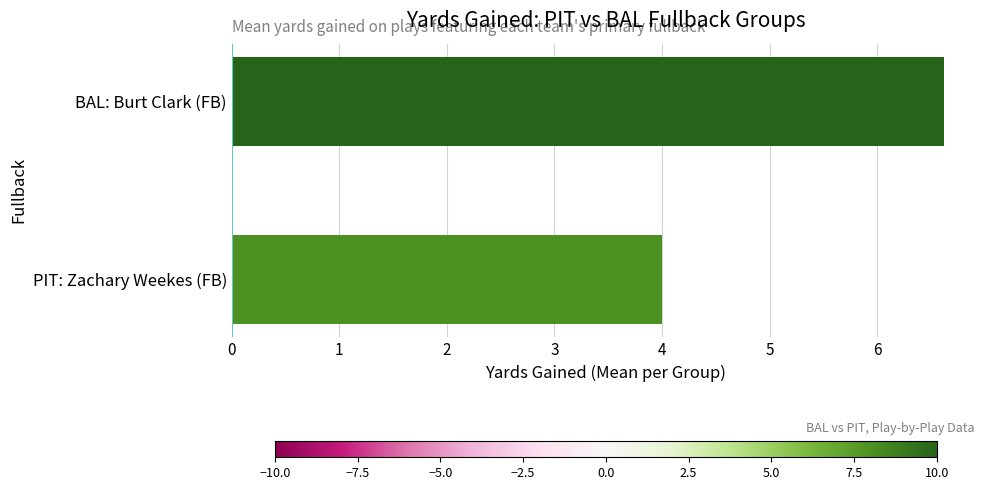

List the labels in order of value, smallest first.

PIT: Zachary Weekes (FB), BAL: Burt Clark (FB)